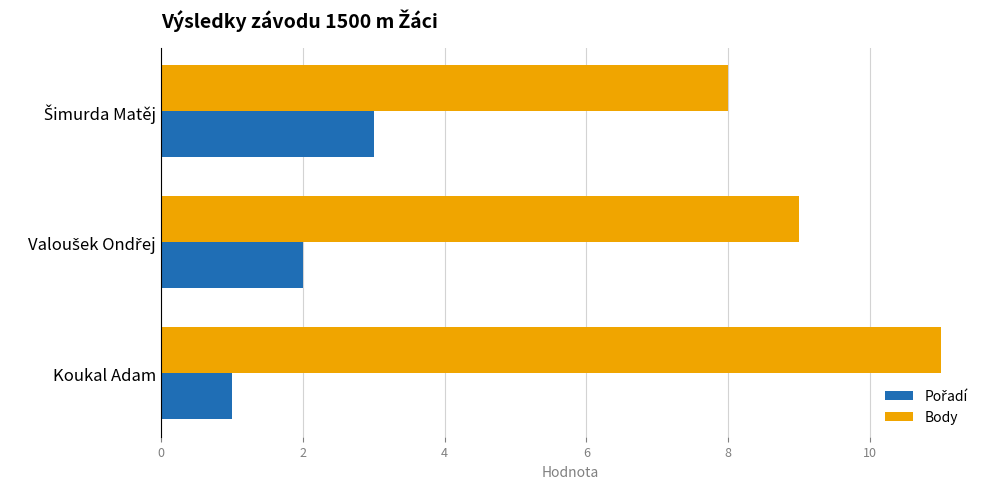

How many series are shown in this chart?

2